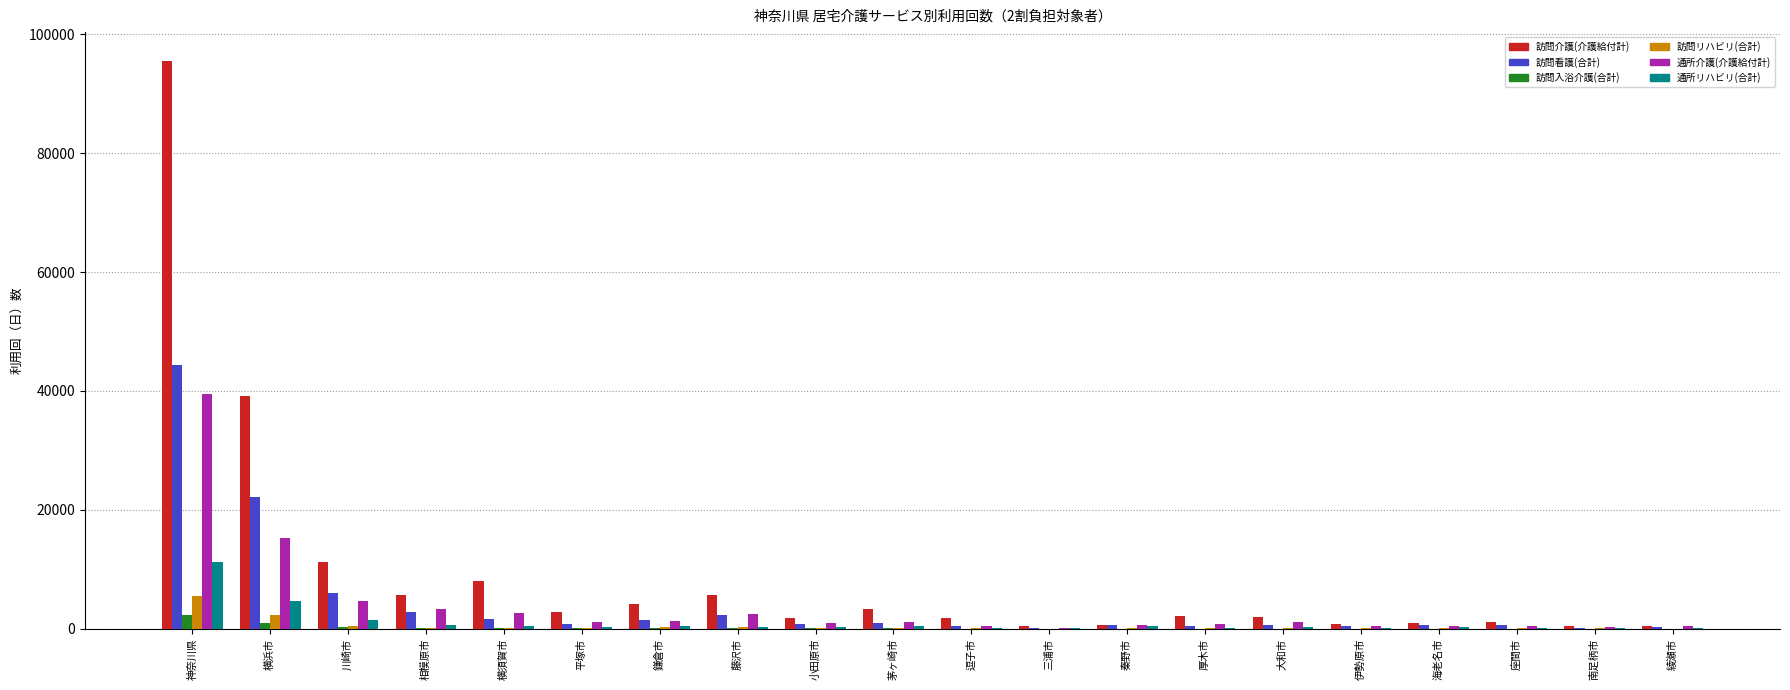

Are the bars grouped side by side (vs. stacked)?

Yes